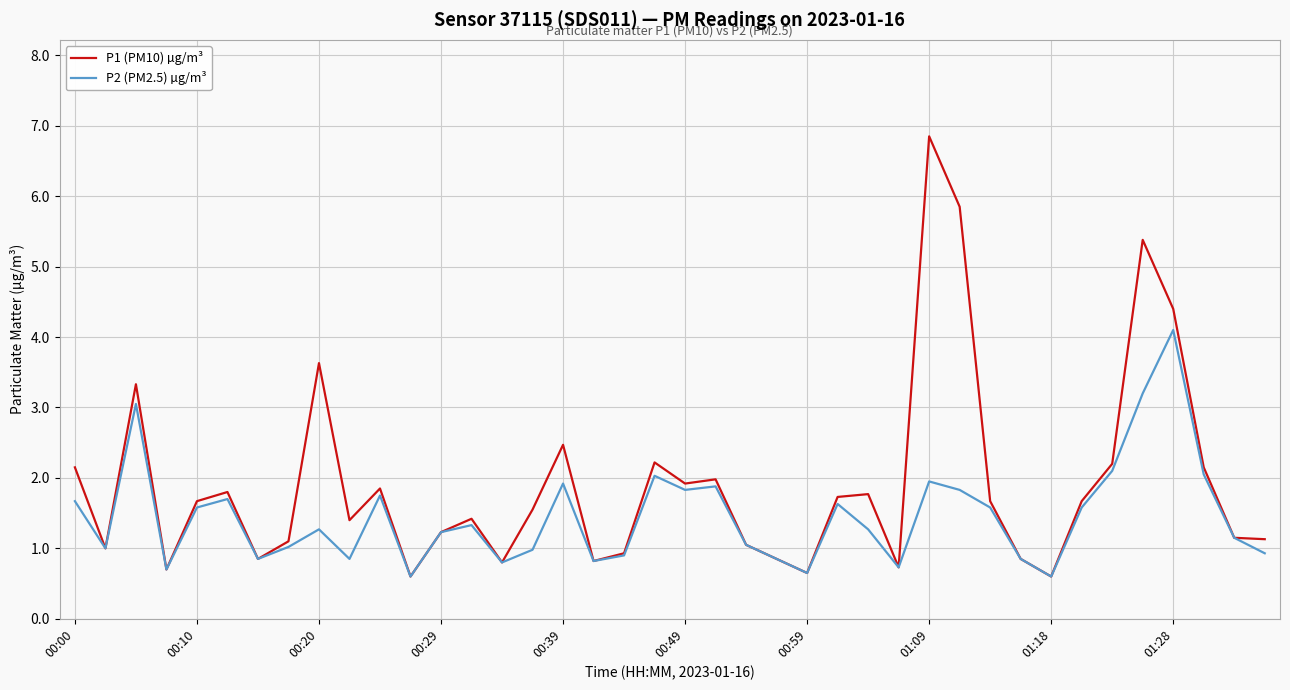

How many lines are shown in the chart?

2